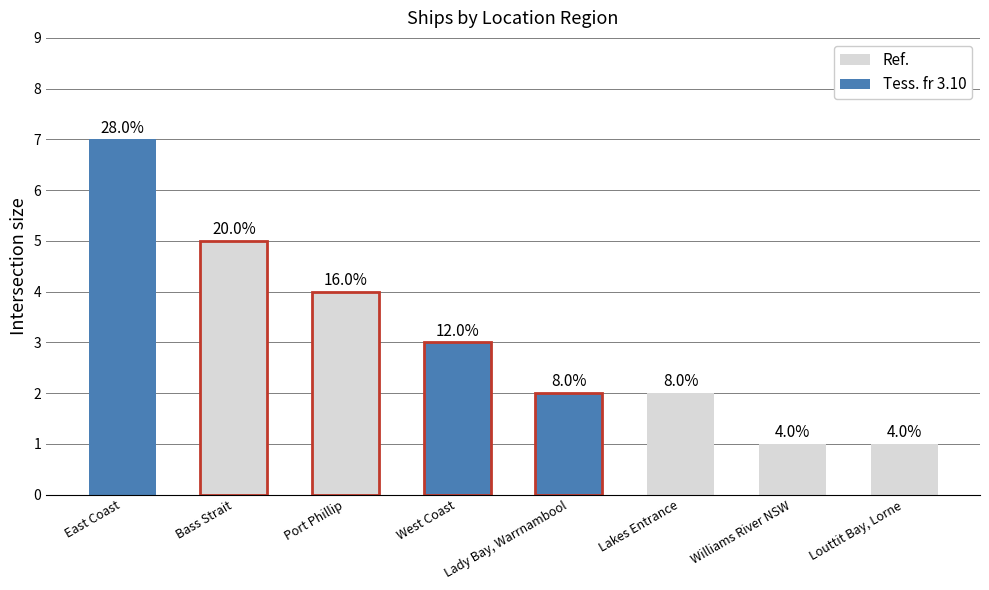

What is the change in value from Bass Strait to Lady Bay, Warrnambool?

-3